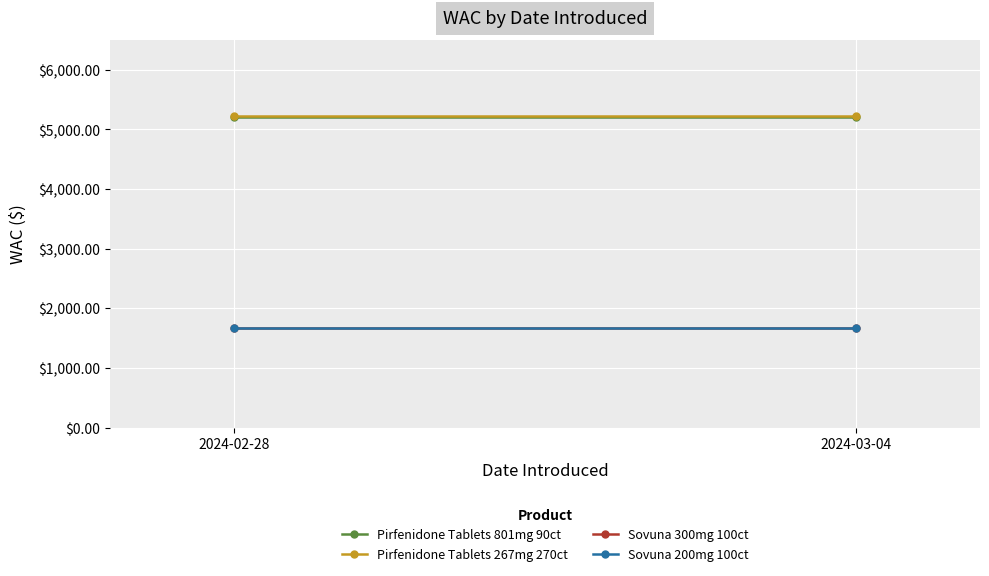

Rank the series at 2024-02-28 from highest to lowest value.

Pirfenidone Tablets 267mg 270ct, Pirfenidone Tablets 801mg 90ct, Sovuna 300mg 100ct, Sovuna 200mg 100ct